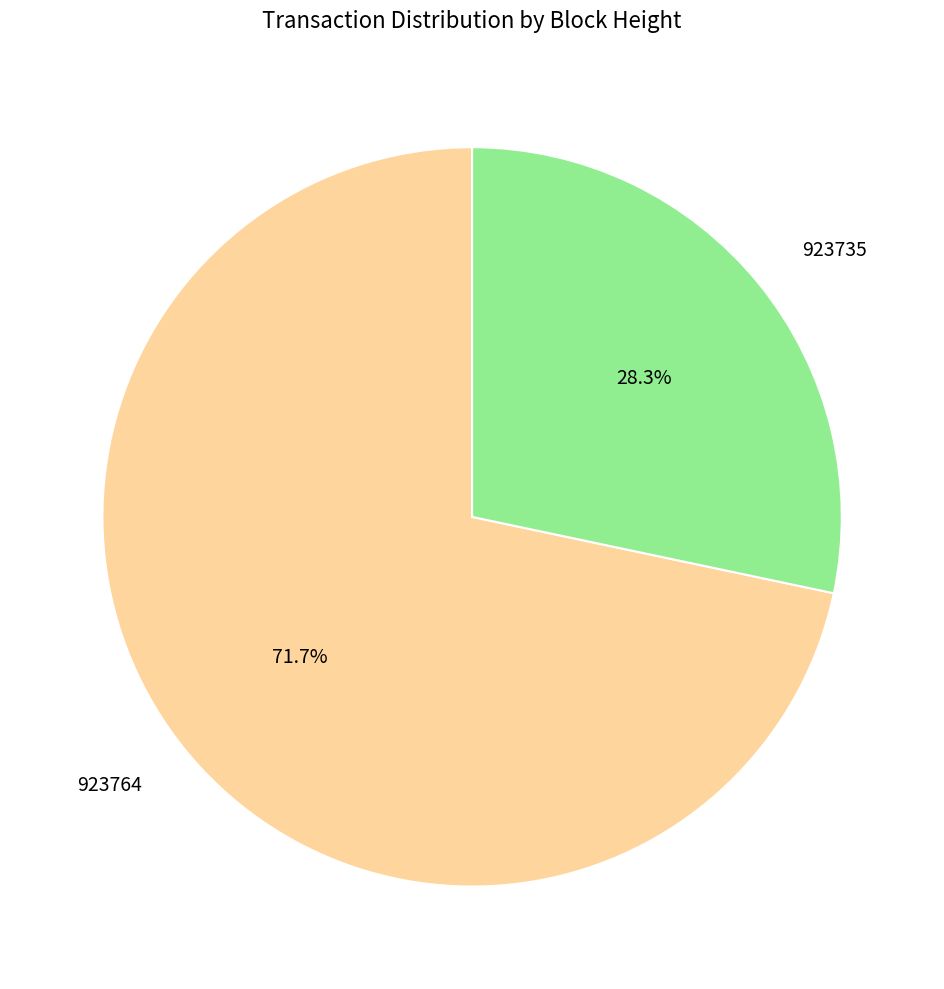

To the nearest percent, what is the difference between the largest and smallest slice percentages?

43%